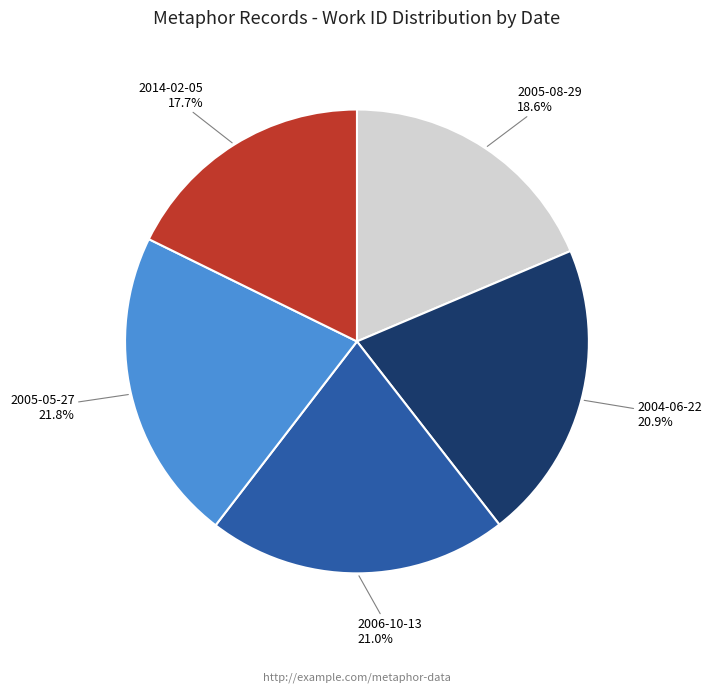

To the nearest percent, what is the difference between the largest and smallest slice percentages?

4%